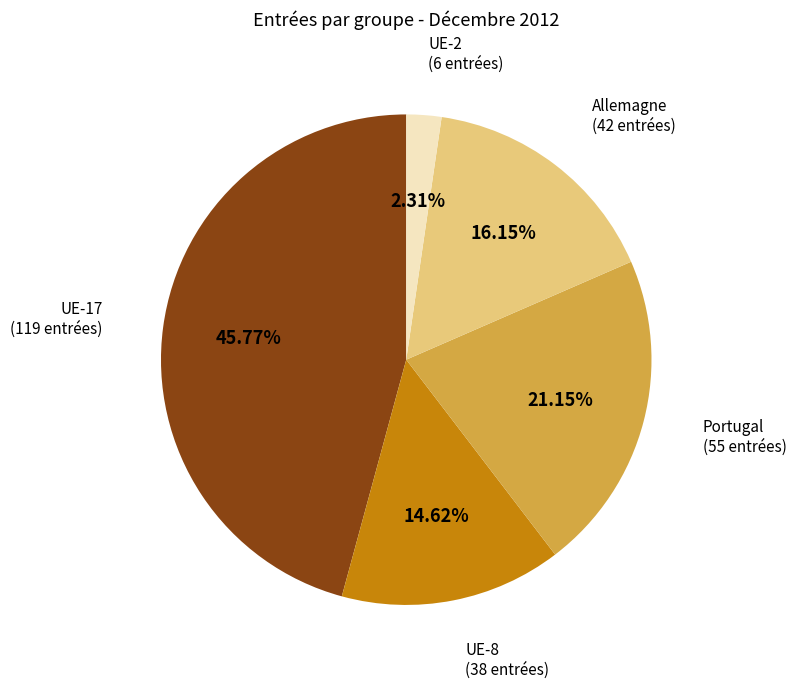

Which slice is the largest?

UE-17